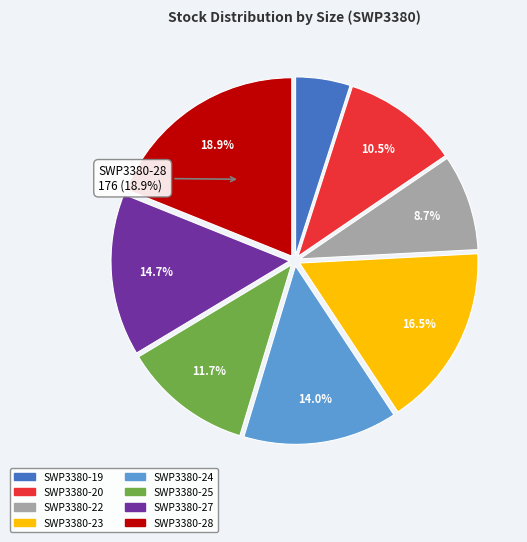

Do SWP3380-23 and SWP3380-24 together represent more than half of the pie?

No